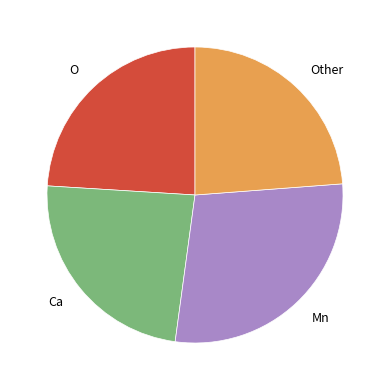

Which slice is the largest?

Mn